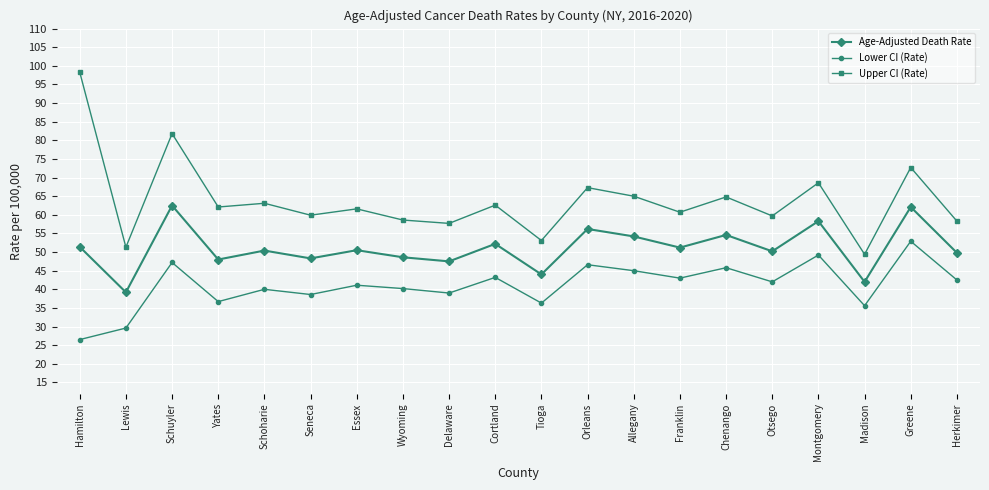

Count the number of categories in the chart.

20